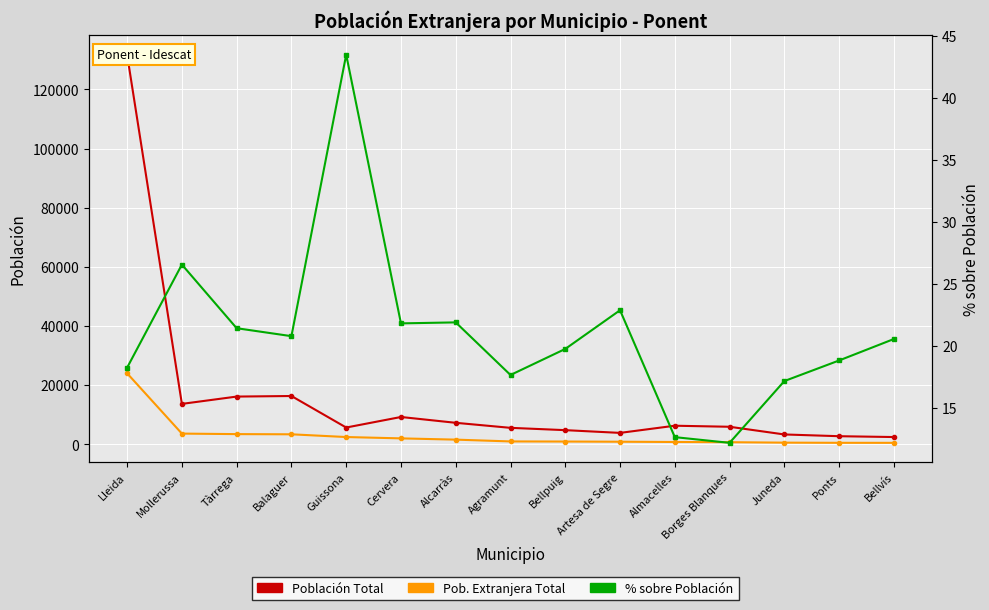

What is the minimum value shown in the chart?

12.2